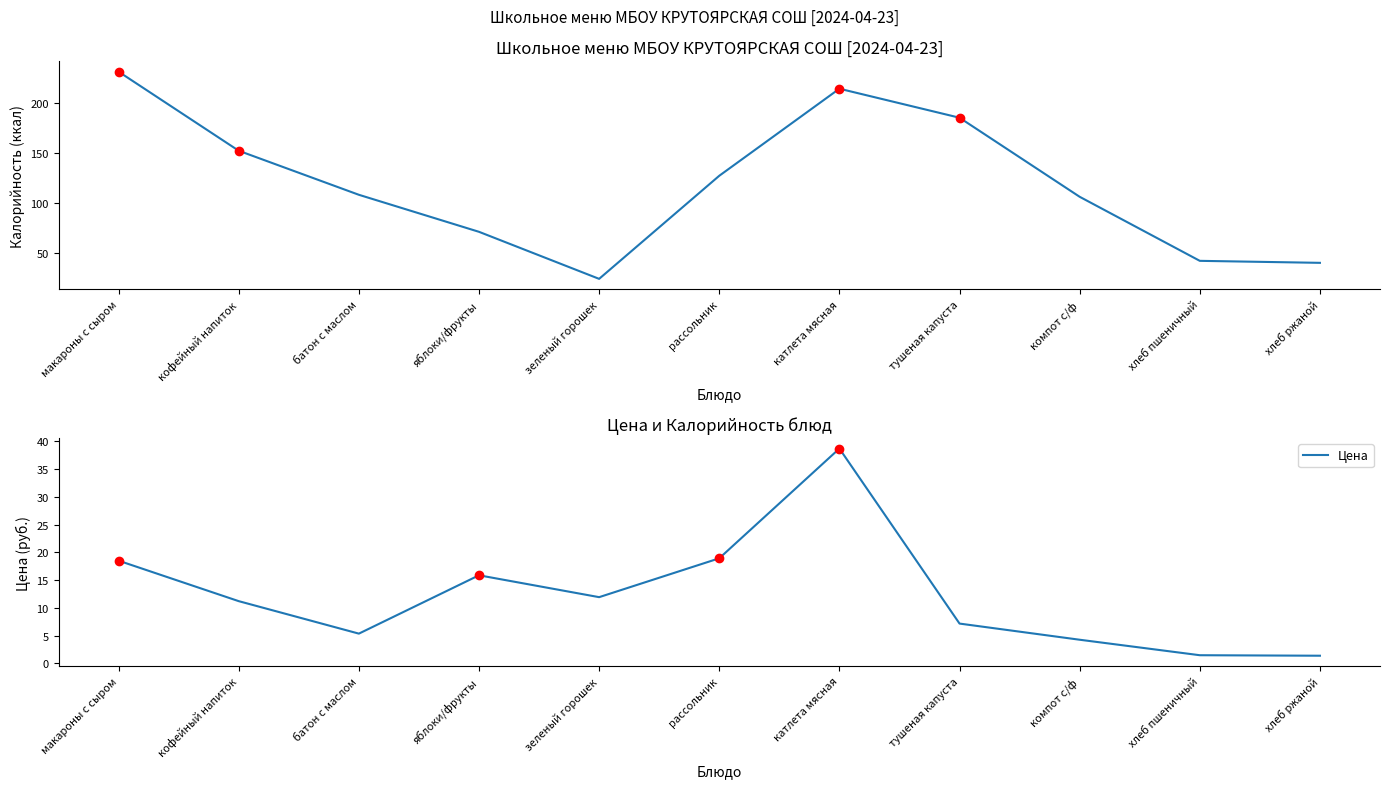

Reading right to left, extract all data points from this chart.

Калорийность: хлеб ржаной=40.0	хлеб пшеничный=42.0	компот с/ф=106.0	тушеная капуста=185.0	катлета мясная=214.0	рассольник=127.0	зеленый горошек=24.0	яблоки/фрукты=71.0	батон с маслом=108.0	кофейный напиток=152.0	макароны с сыром=231.0
Цена: хлеб ржаной=1.4	хлеб пшеничный=1.5	компот с/ф=4.3	тушеная капуста=7.2	катлета мясная=38.7	рассольник=18.9	зеленый горошек=11.9	яблоки/фрукты=15.9	батон с маслом=5.4	кофейный напиток=11.2	макароны с сыром=18.5